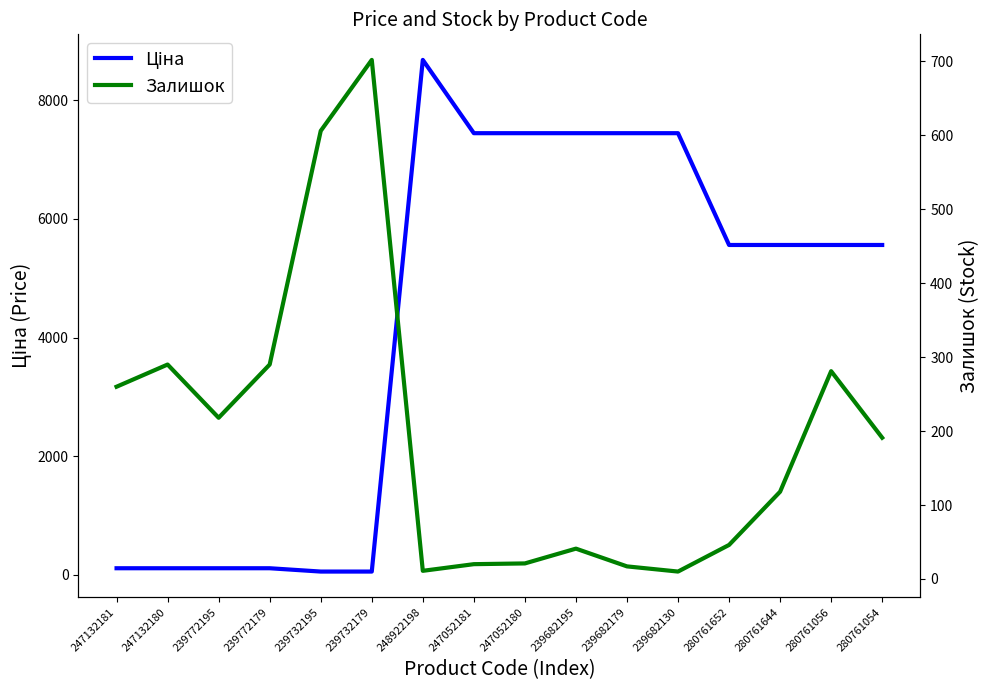

Reading left to right, transcribe all the data shown in this chart.

Ціна: 111.8	111.8	111.8	111.8	55.9	55.9	8679.5	7444.6	7444.6	7444.6	7444.6	7444.6	5560.3	5560.3	5560.3	5560.3
Залишок: 260.0	290.0	218.0	290.0	606.0	702.0	11.0	20.0	21.0	41.0	17.0	10.0	46.0	118.0	281.0	191.0